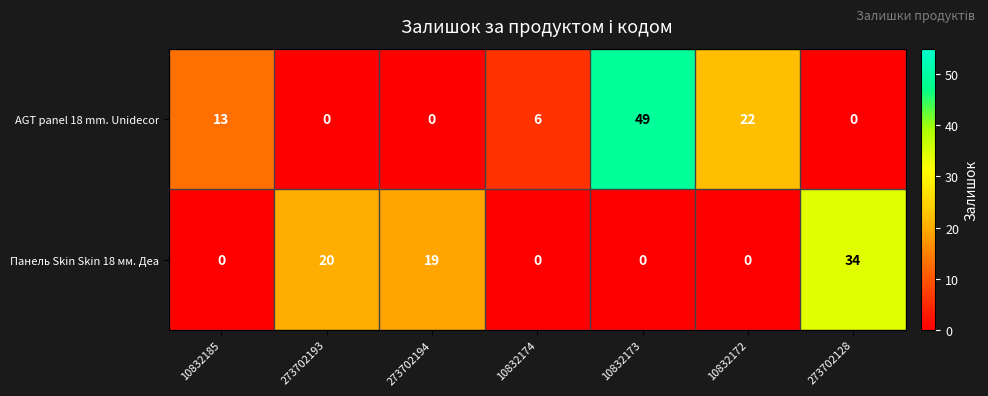

At which category is the sum across all series the highest?

10832173